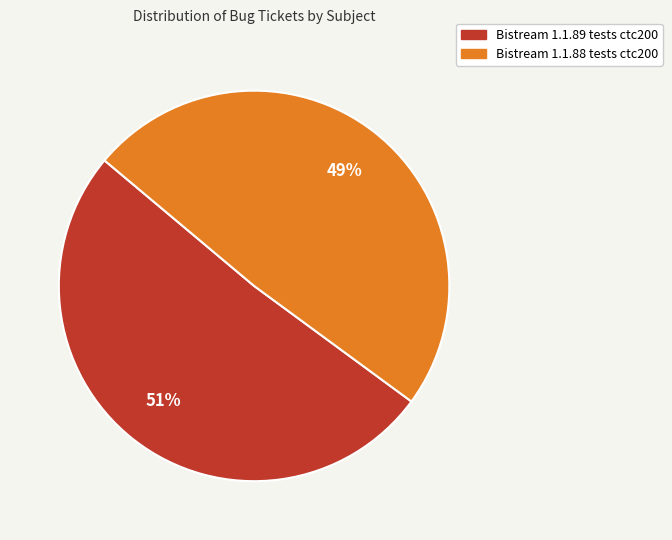

Is there a majority slice in this chart?

Yes